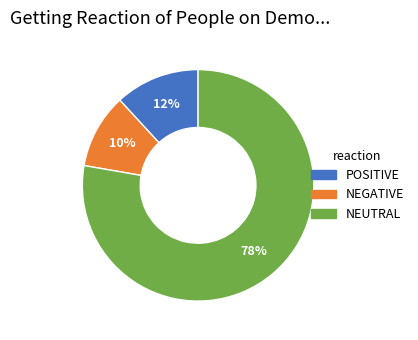

To the nearest percent, what is the average slice percentage?

33%